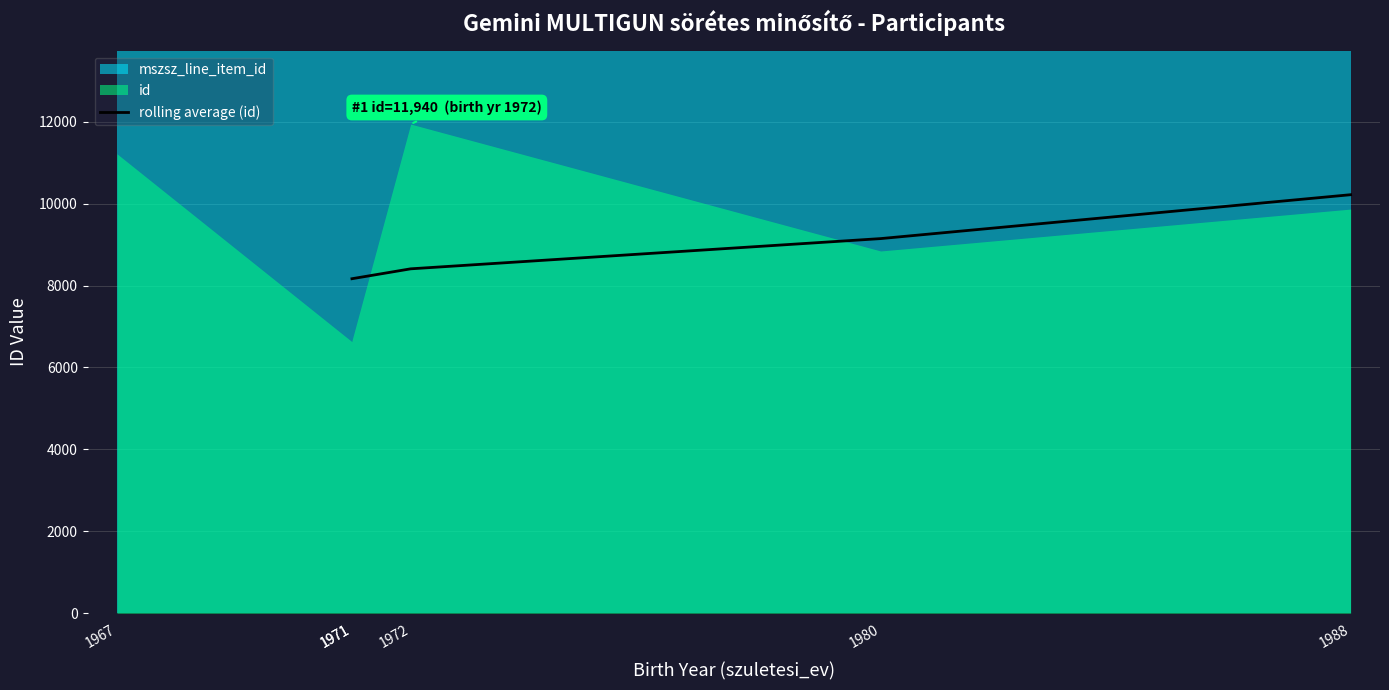

How many values in the rolling average (id) series are below 9145?

2